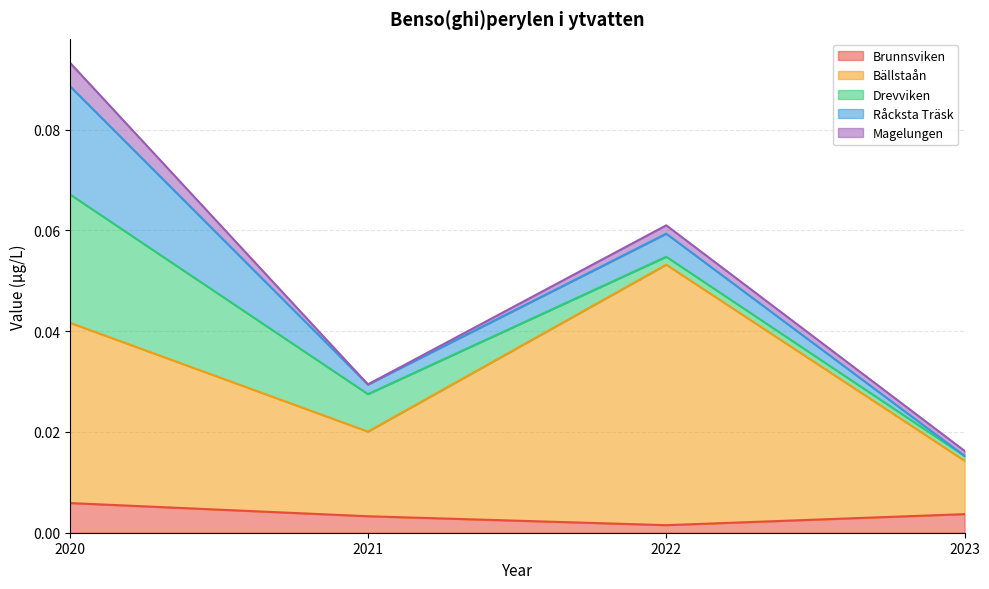

How many times do Magelungen and Råcksta Träsk cross each other?

1